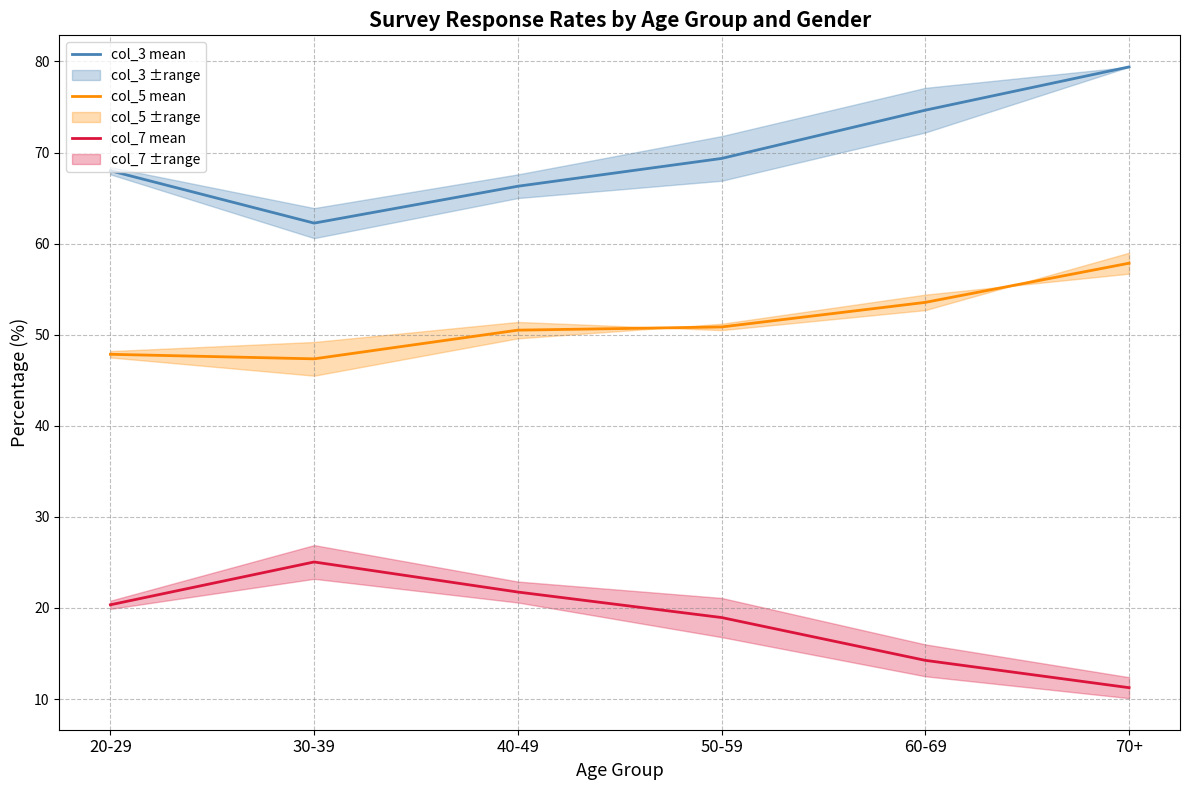

At which category does col_5 mean reach its first local valley?

30-39